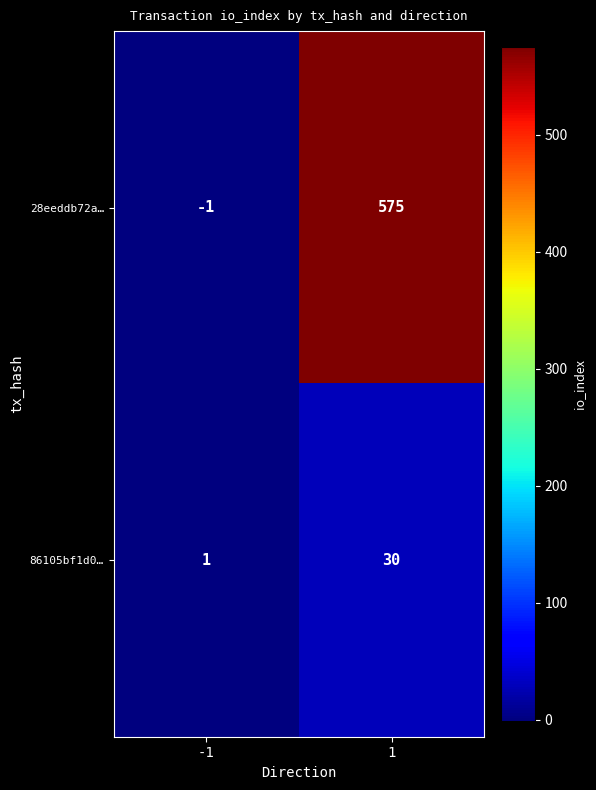

Reading left to right, extract all data points from this chart.

28eeddb72a…: -1	575
86105bf1d0…: 1	30